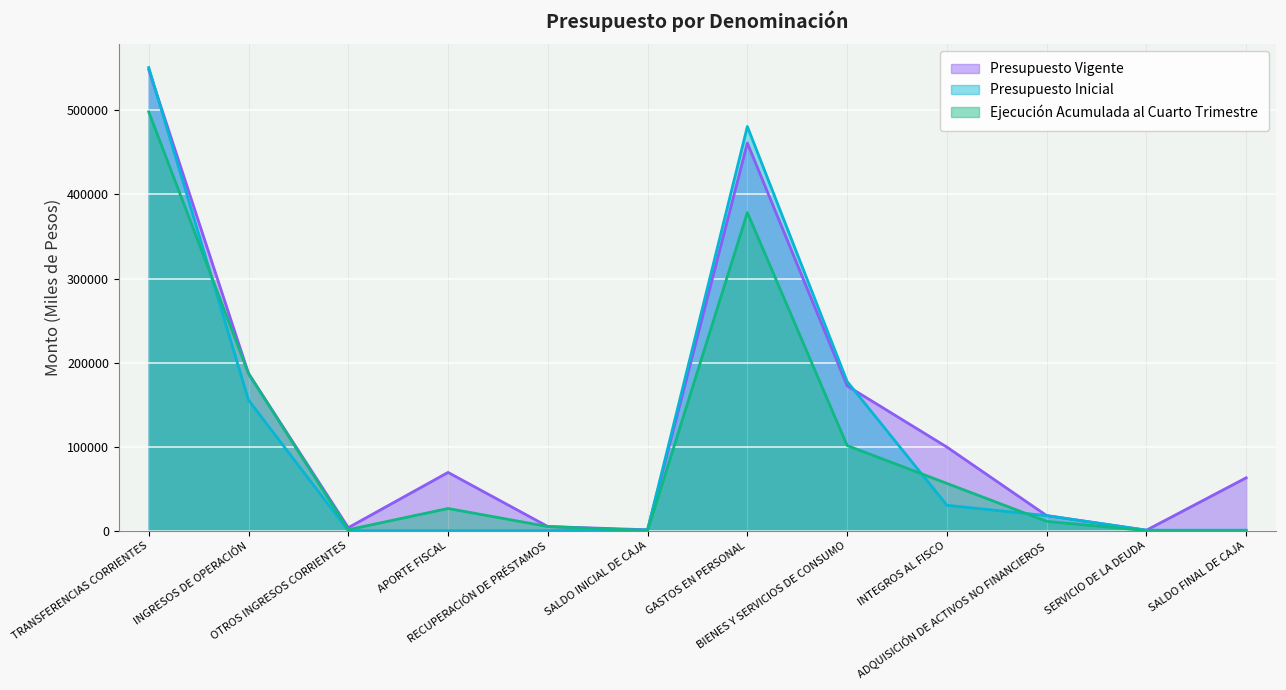

What is the label of the 8th point from the right?

RECUPERACIÓN DE PRÉSTAMOS